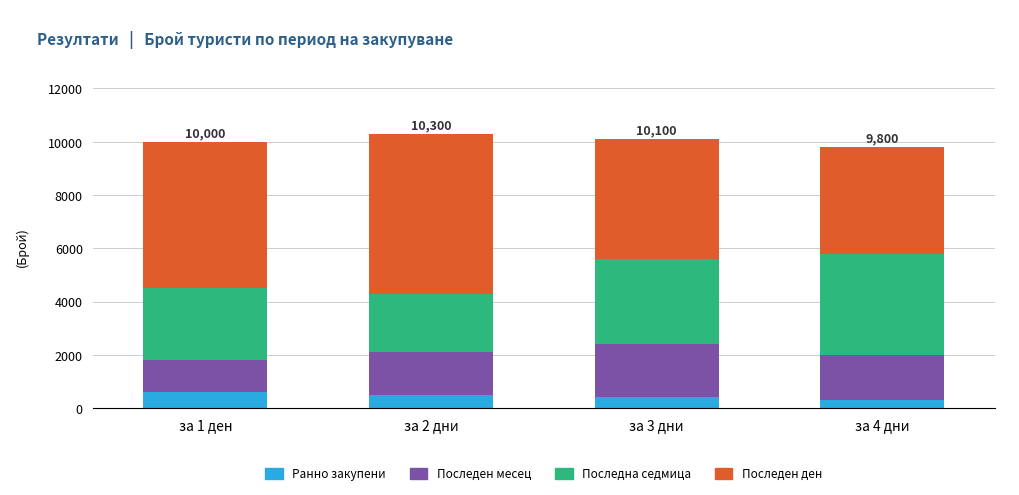

What is the sum of the Ранно закупени values at за 1 ден and за 4 дни?

900